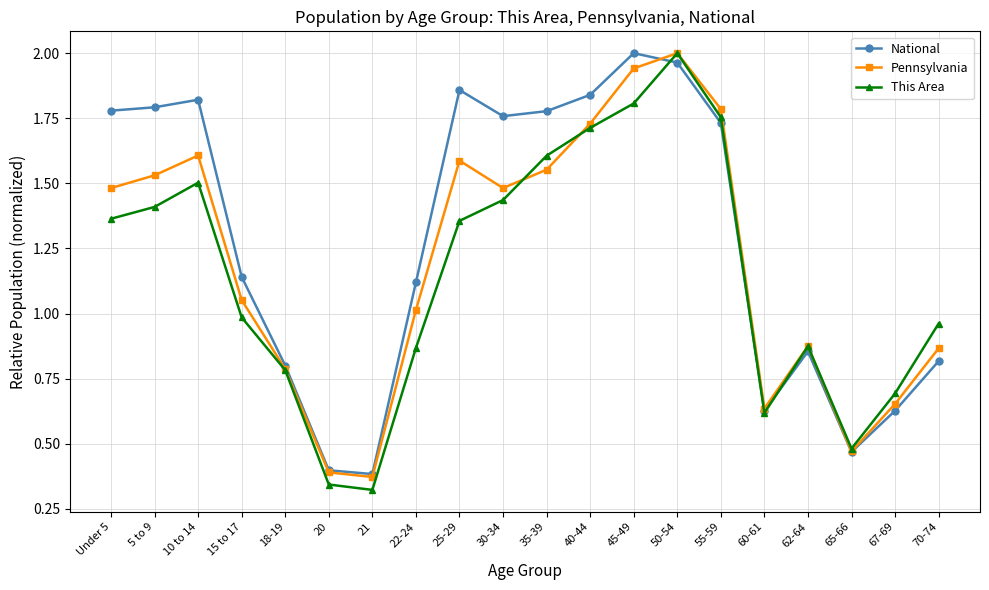

At 35-39, list the series in order from largest to smallest.

National, This Area, Pennsylvania